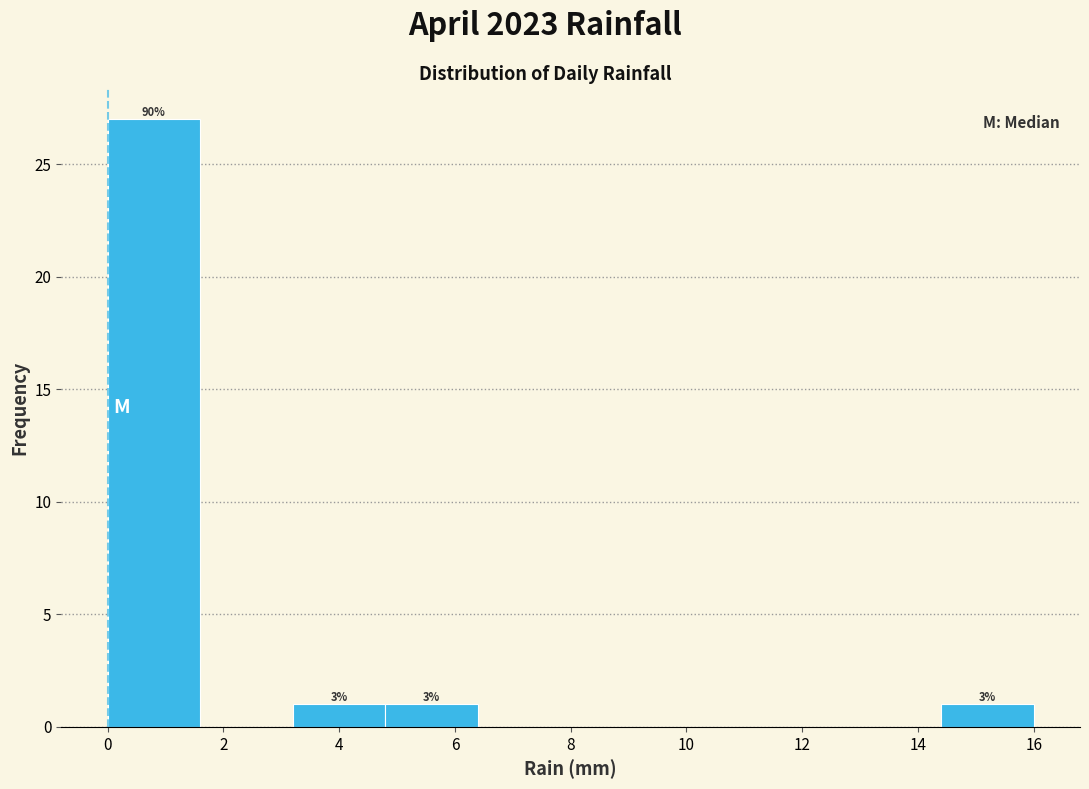

Over which range of the x-axis is the bar tallest?

0.0 to 1.6